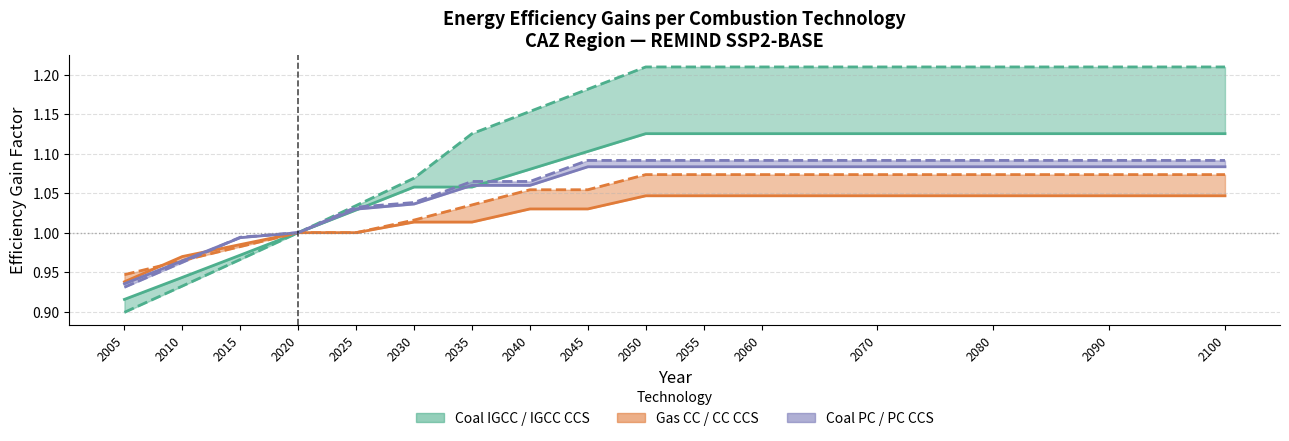

How many Gas CC CCS values are between 1 and 2?

13